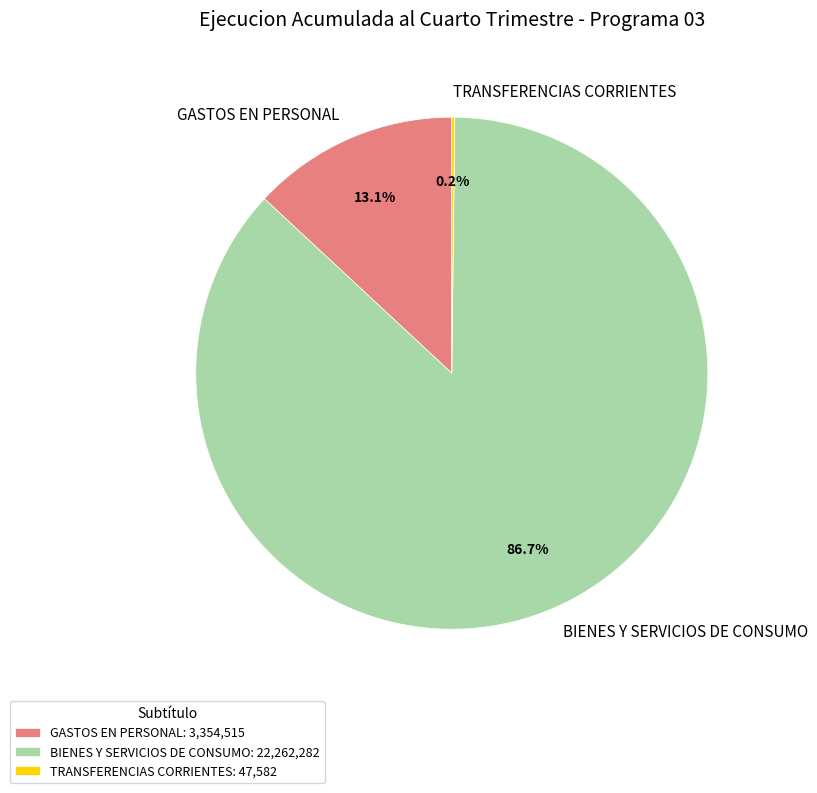

To the nearest percent, what is the average slice percentage?

33%